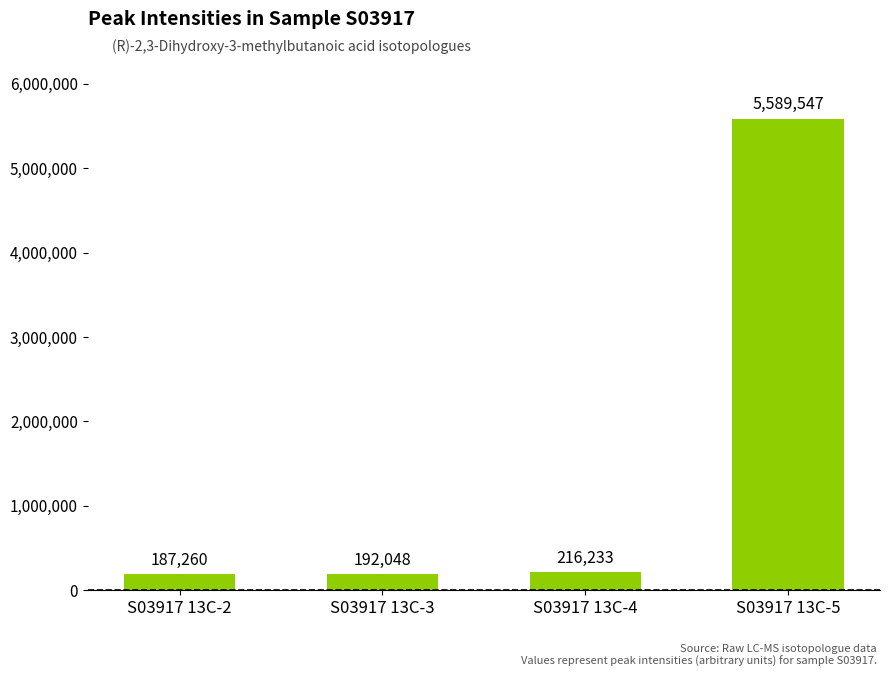

True or false: the data shows 5589547 at S03917 13C-5.

True